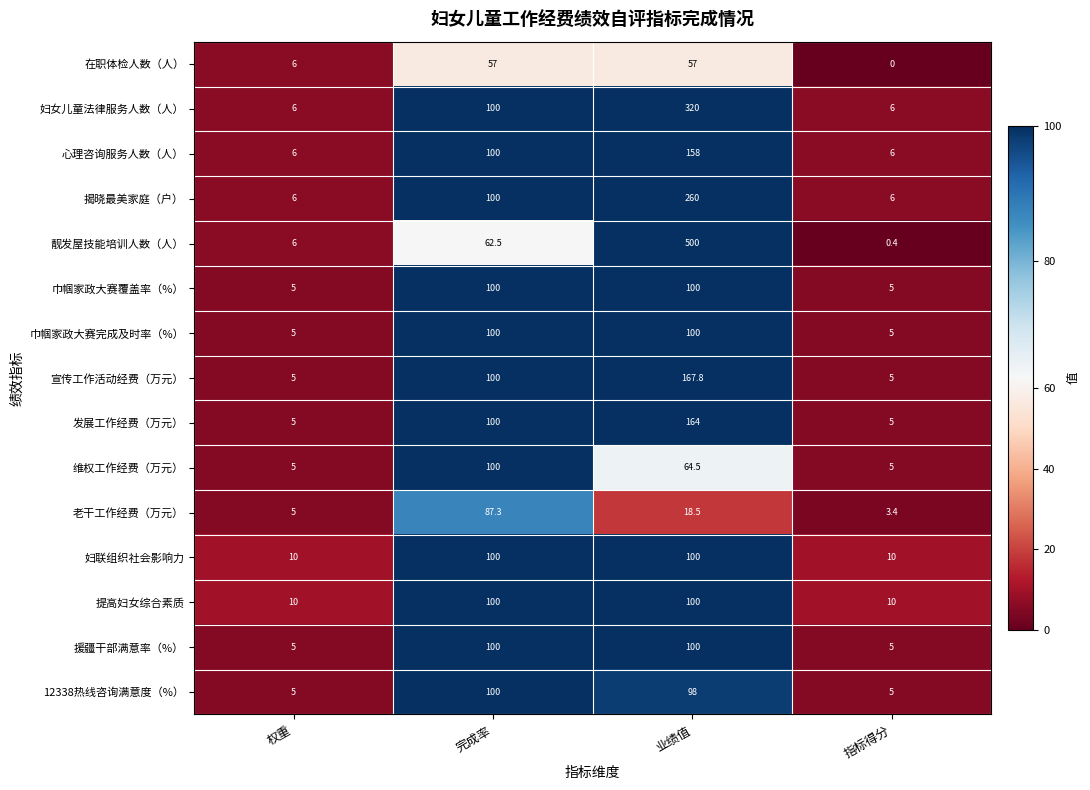

Where does the 老干工作经费（万元） series first go above 18?

完成率